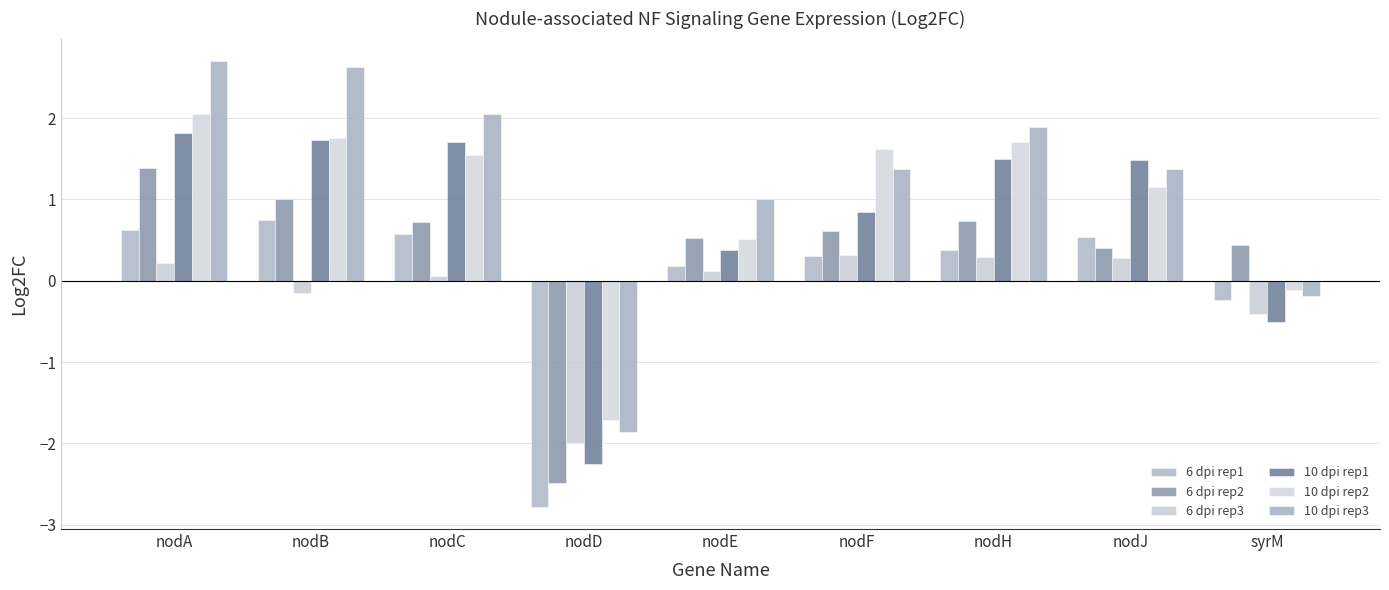

The value of 6 dpi rep1 at nodD is -4.3. True or false?

False